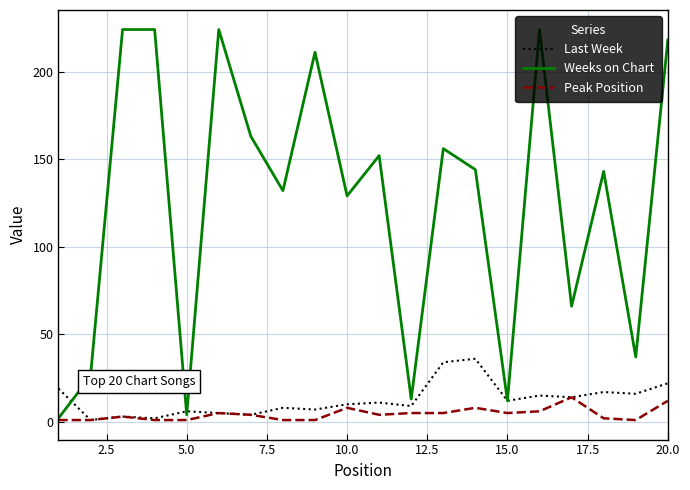

Which series has the widest spread of values?

Weeks on Chart